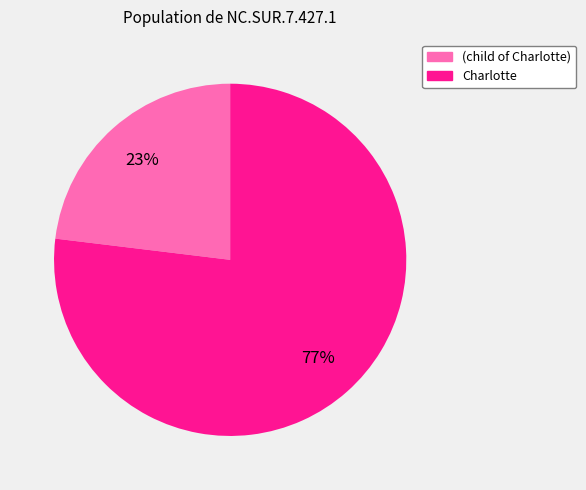

To the nearest percent, what is the combined percentage of (child of Charlotte) and Charlotte?

100%